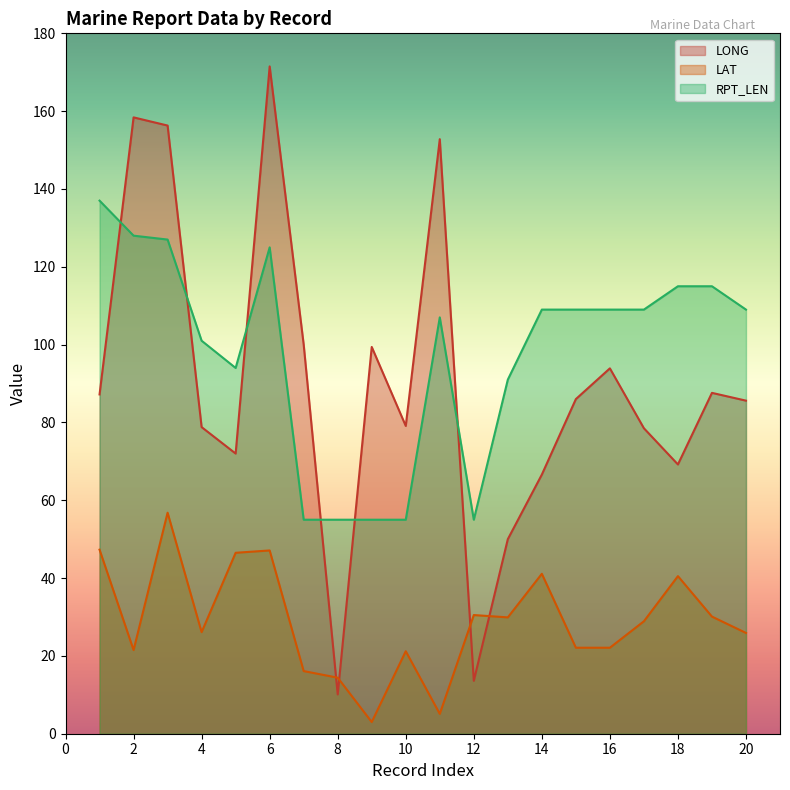

What is the total value across all series at 2?

307.9